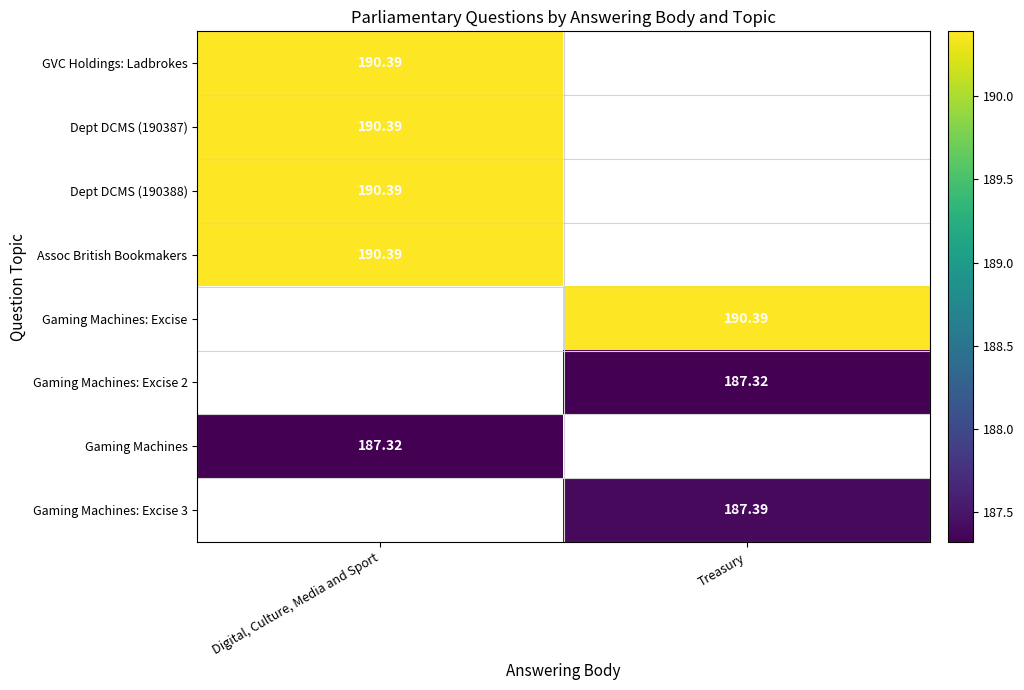

At which category does the chart reach its minimum across all series?

Treasury